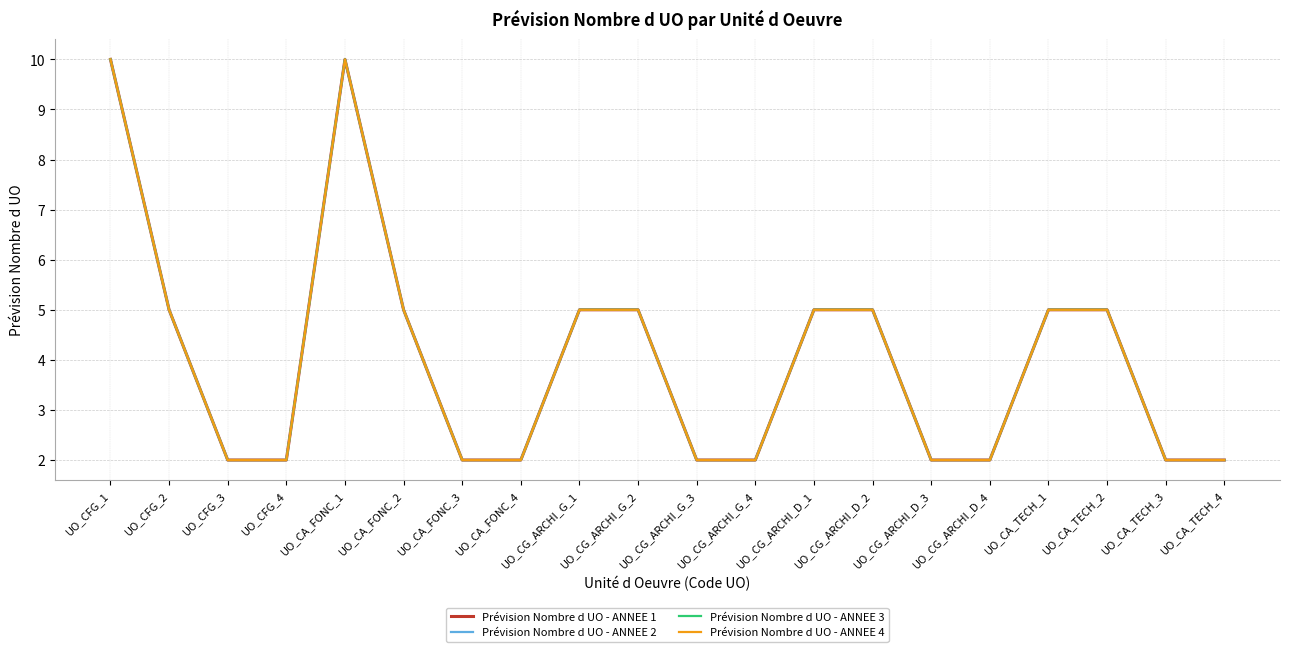

Count the Prévision Nombre d UO - ANNEE 4 values in the range 2 to 5.

18